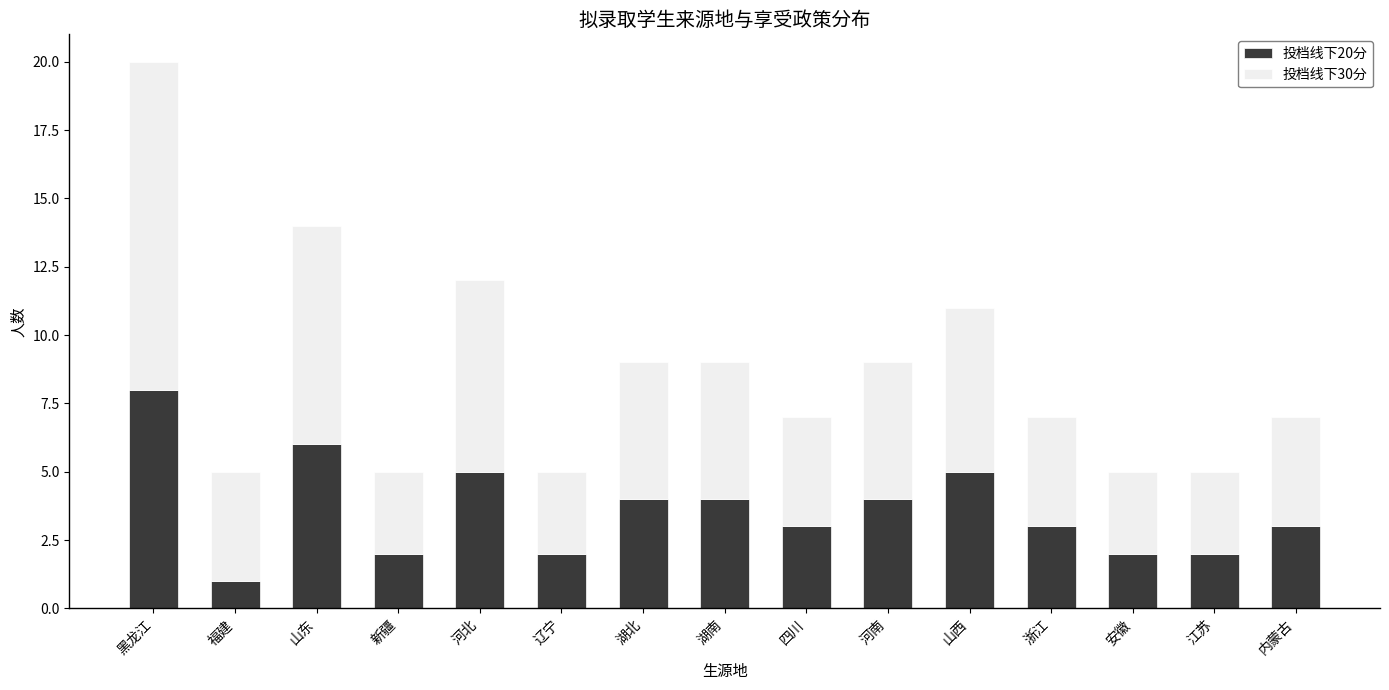

What is the approximate value of 投档线下20分 at 浙江?

3